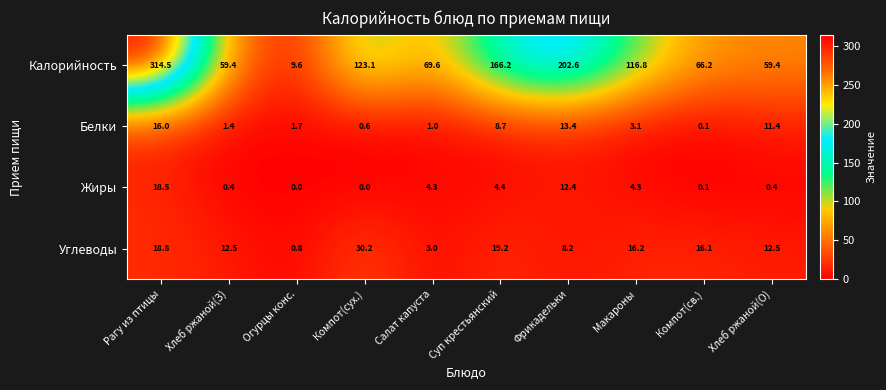

What is the total value across all series at Хлеб ржаной(З)?

73.7